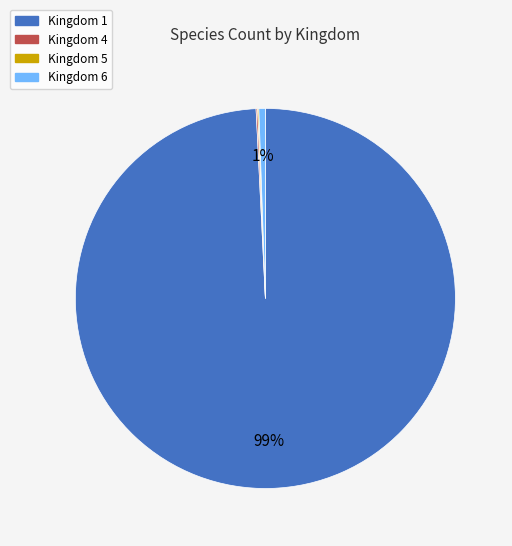

Which category has the biggest portion of the pie?

Kingdom 1